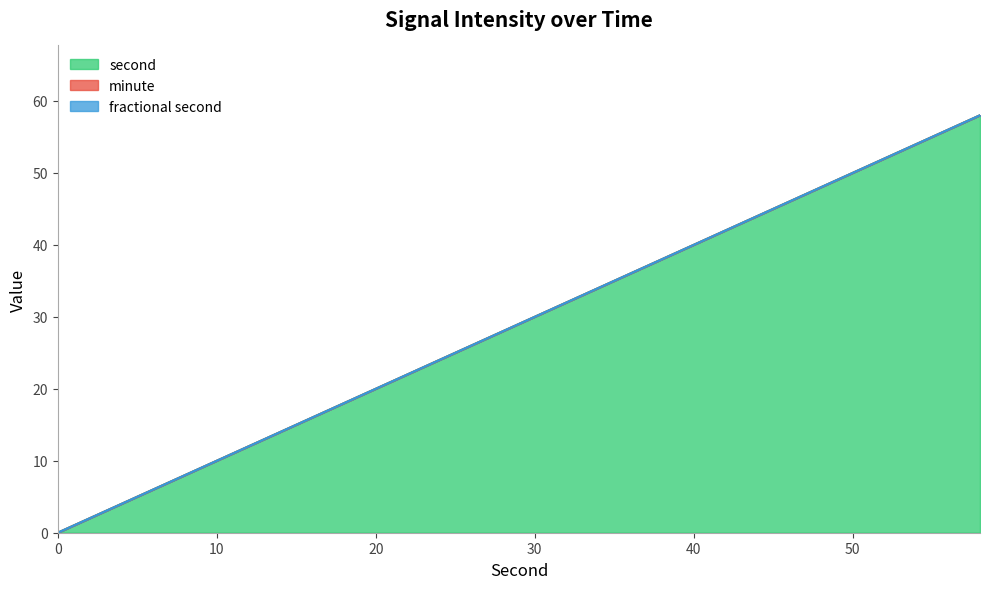

Rank the series at 18 from highest to lowest value.

second, minute, fractional second